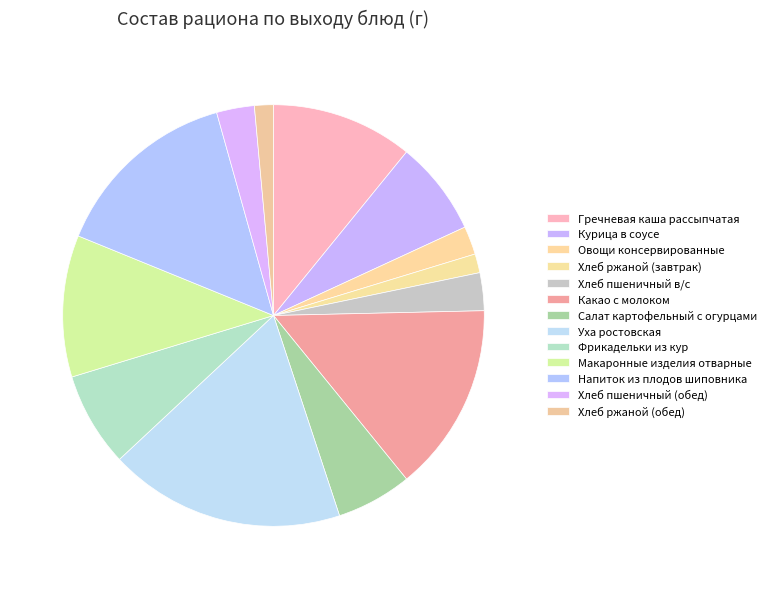

Count the number of slices in the pie.

13